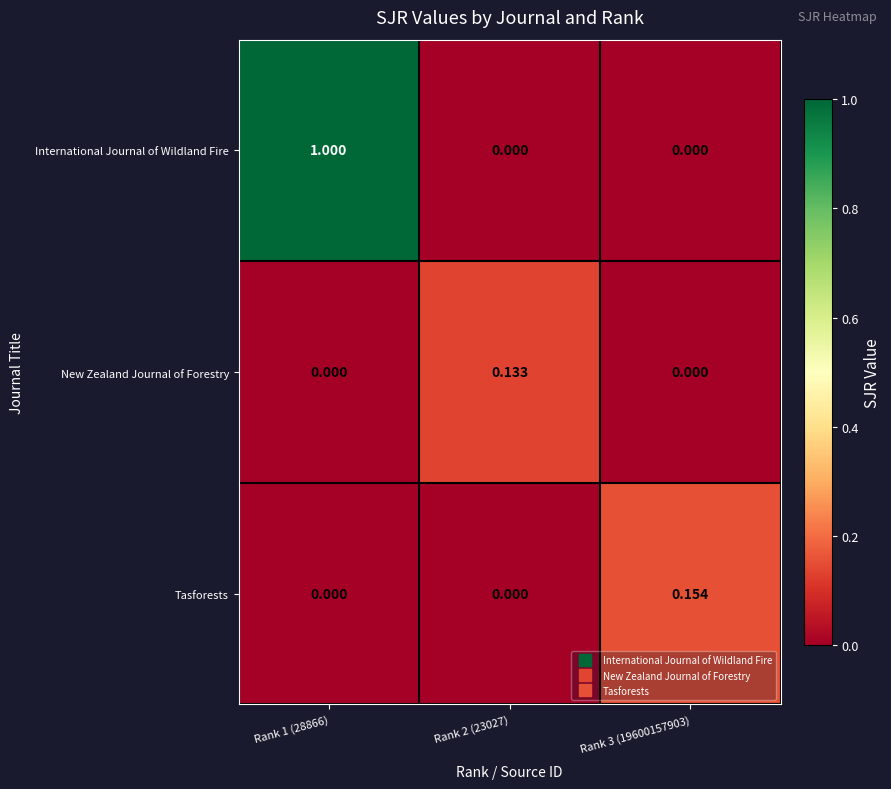

Which series has the largest range (max minus min)?

International Journal of Wildland Fire